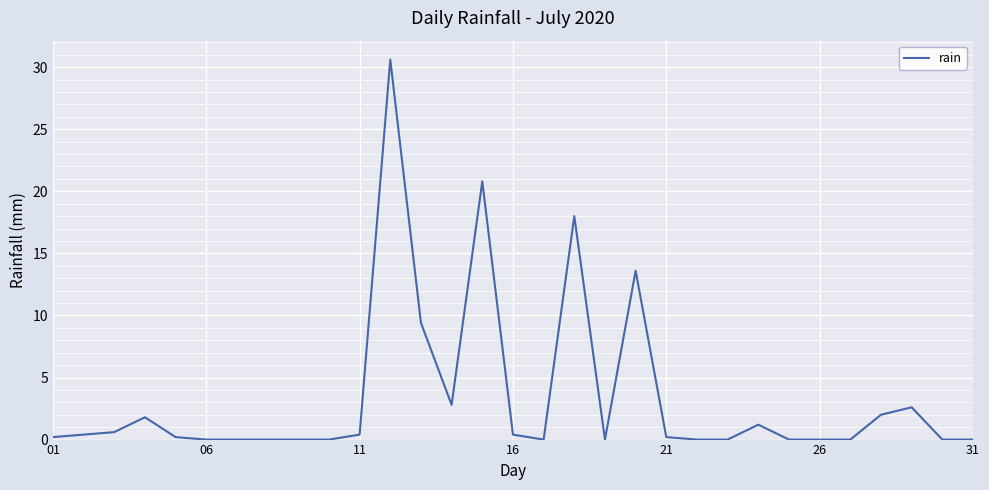

What is the greatest value displayed?

30.6